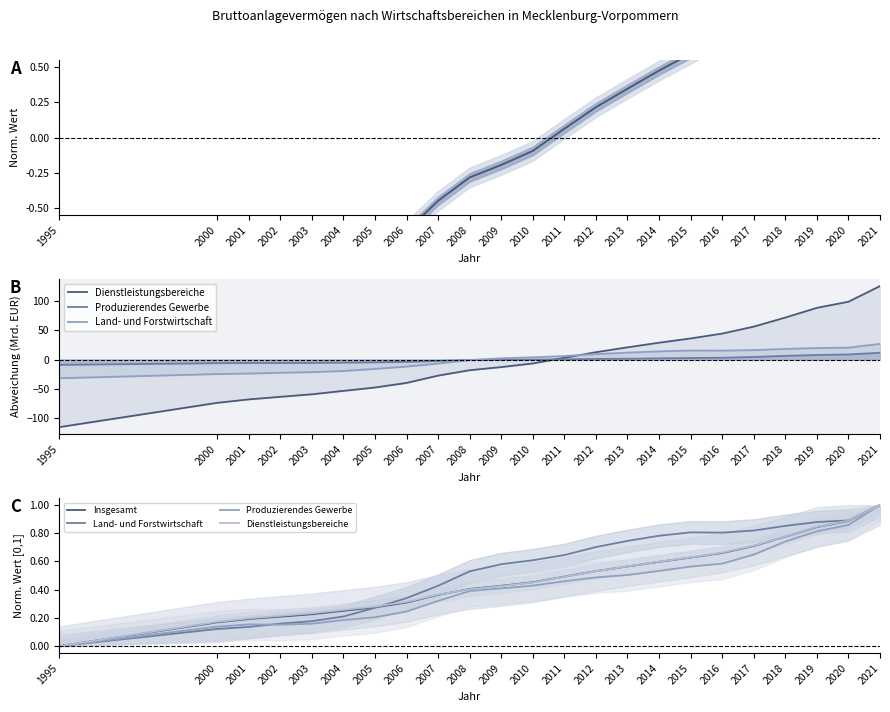

Is the value of Produzierendes Gewerbe at 2008 greater than the value of Land- und Forstwirtschaft at 2010?

No